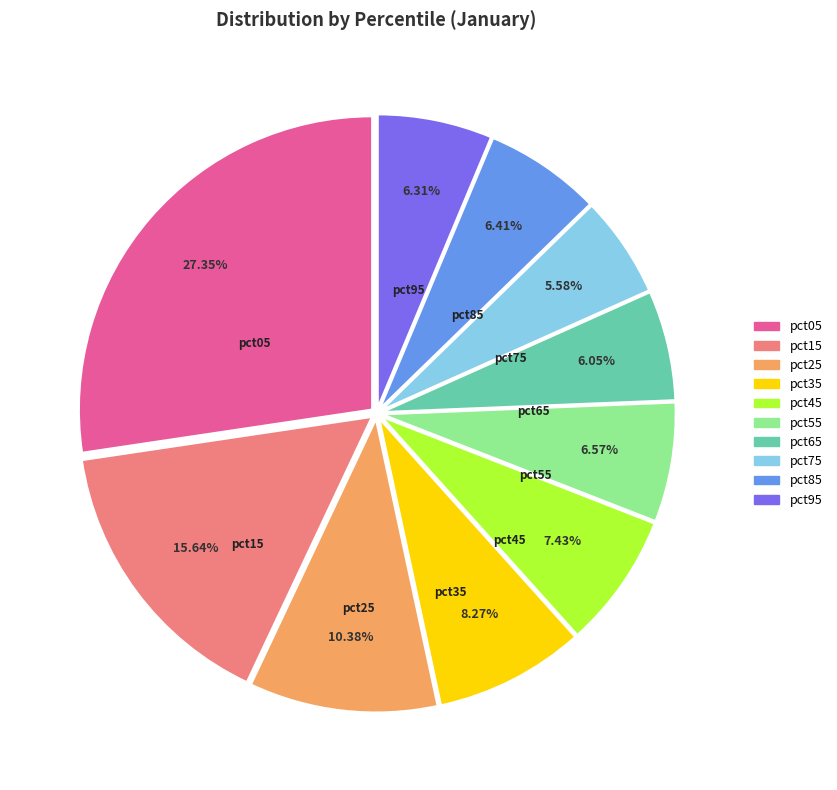

What is the ratio of the value at pct15 to the value at pct25?

1.5